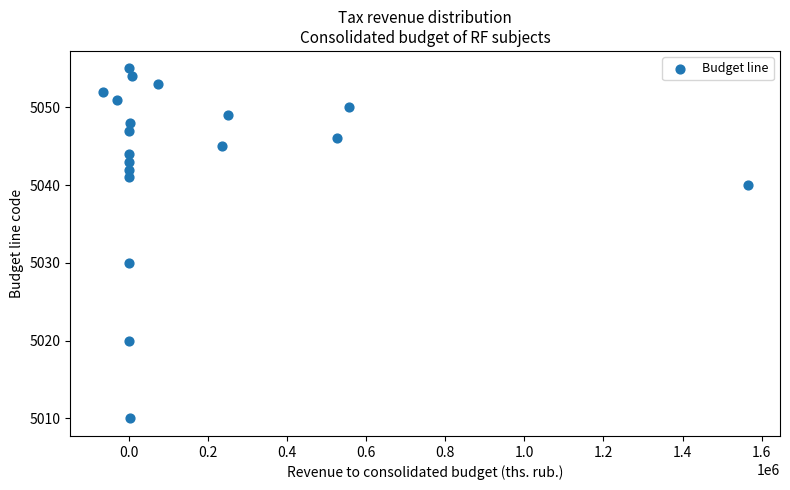

What Y value in the scatter plot is closest to 5032?

5030